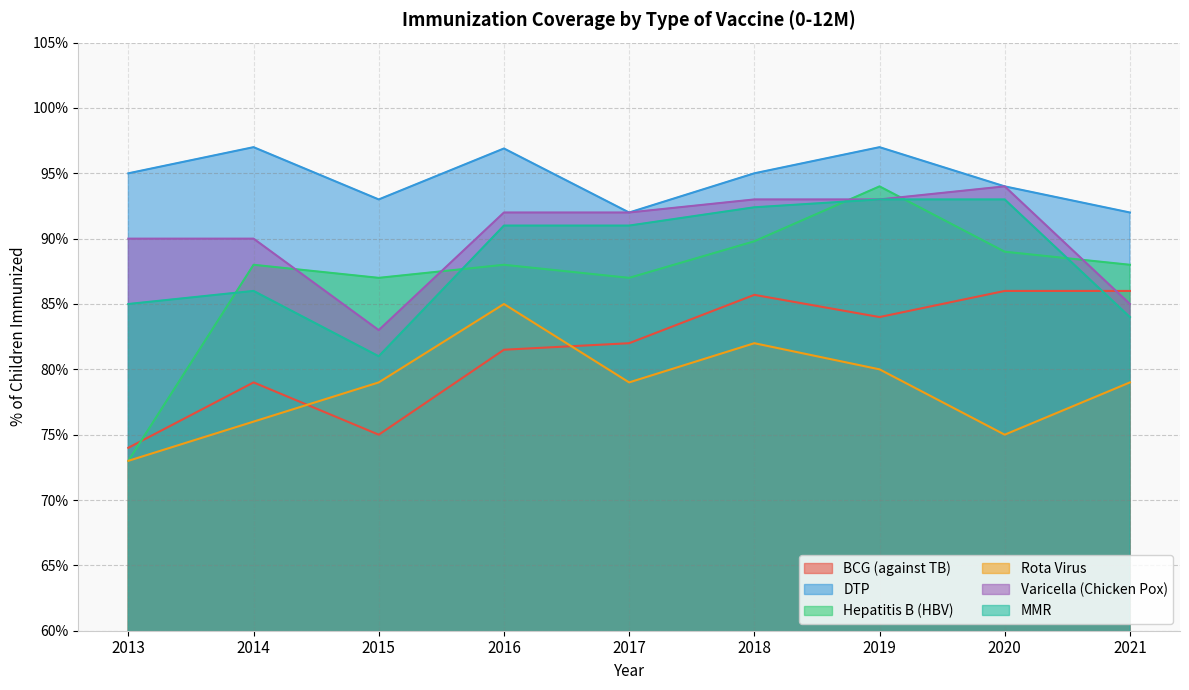

Reading left to right, extract all data points from this chart.

BCG (against TB): 74.0	79.0	75.0	81.5	82.0	85.7	84.0	86.0	86.0
DTP: 95.0	97.0	93.0	96.9	92.0	95.0	97.0	94.0	92.0
Hepatitis B (HBV): 73.0	88.0	87.0	88.0	87.0	89.8	94.0	89.0	88.0
Rota Virus: 73.0	76.0	79.0	85.0	79.0	82.0	80.0	75.0	79.0
Varicella (Chicken Pox): 90.0	90.0	83.0	92.0	92.0	93.0	93.0	94.0	85.0
MMR: 85.0	86.0	81.0	91.0	91.0	92.4	93.0	93.0	84.0